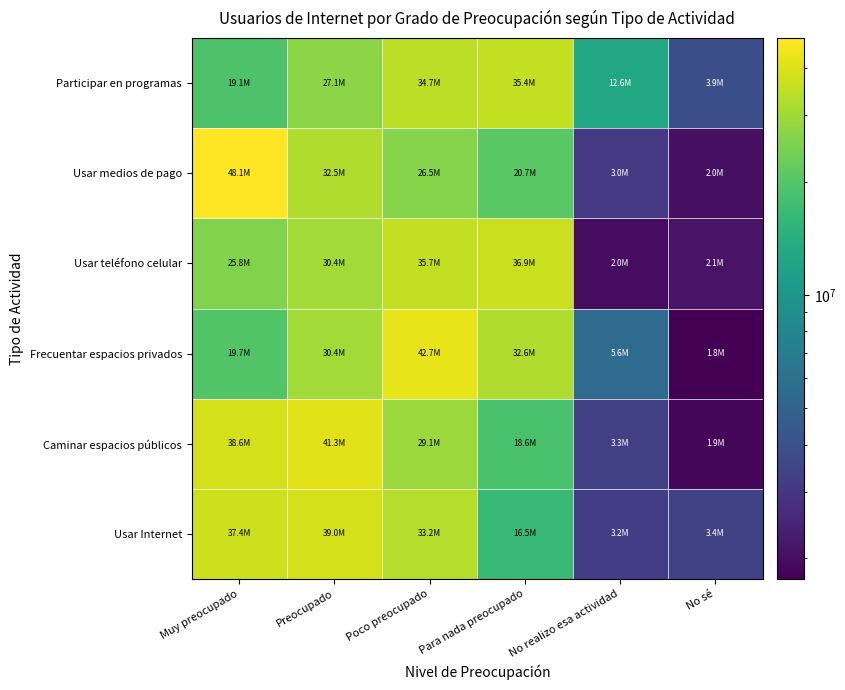

What is the total value across all series at Preocupado?

200655281